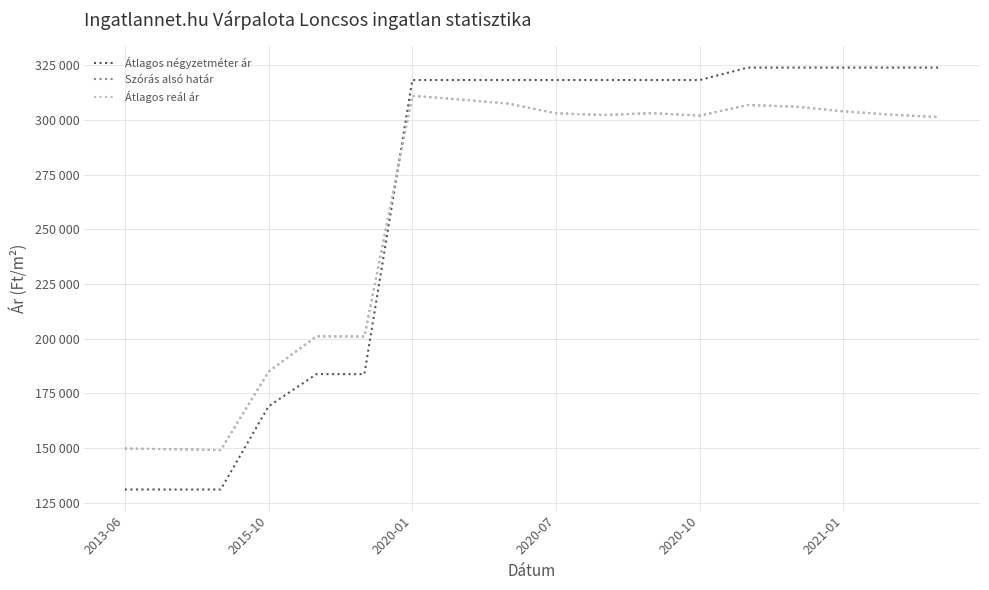

Is this an area chart (filled region under the line)?

No